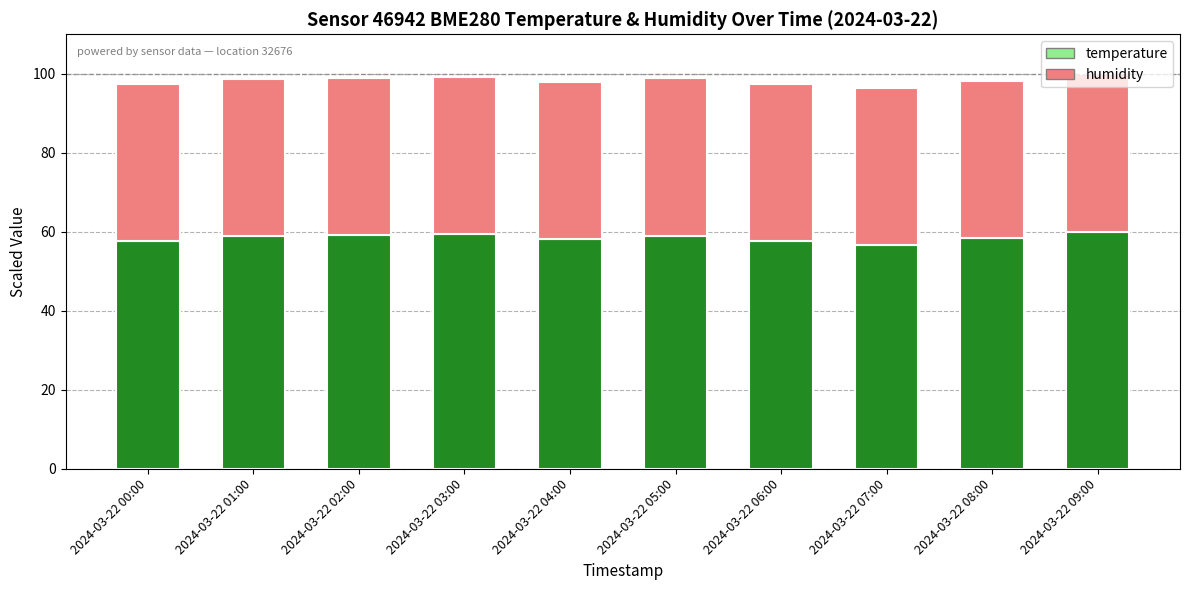

The temperature series shows 59.1 at 2024-03-22 02:00. True or false?

True